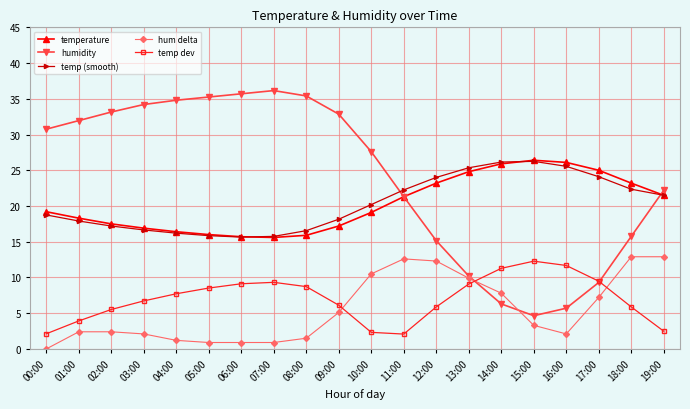

True or false: temp dev has a value of 1.5 at 12:00.

False